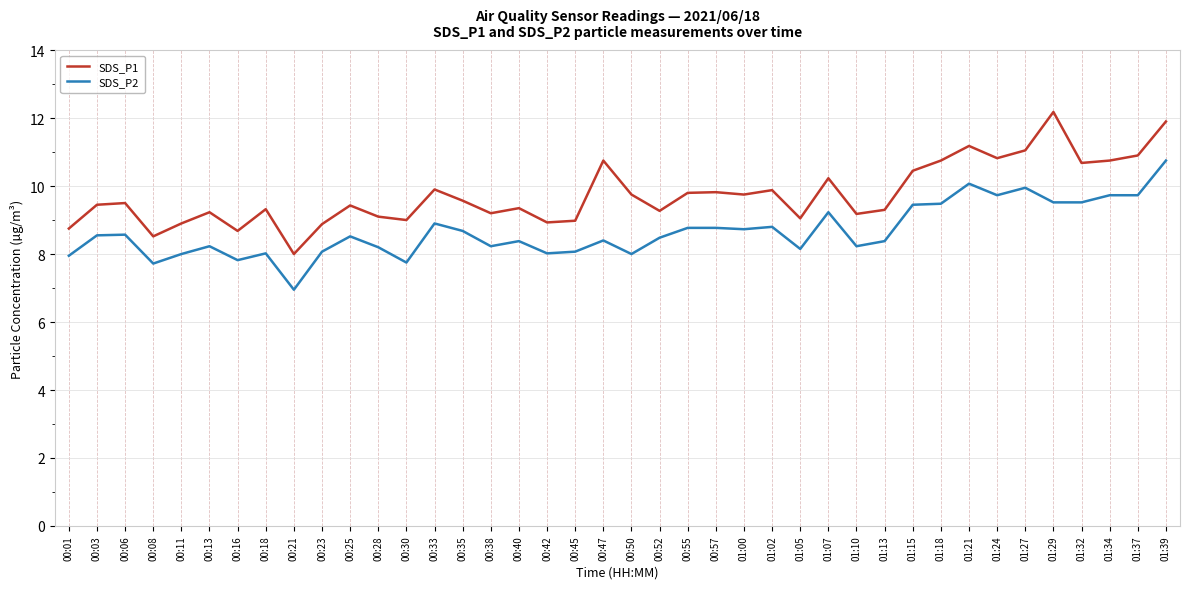

Which series has the widest spread of values?

SDS_P1